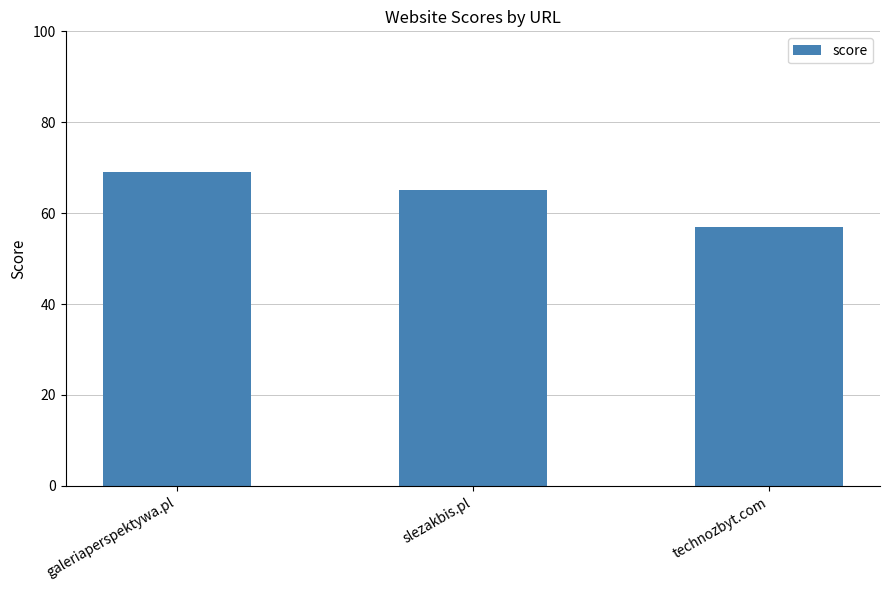

What is the label of the 3rd bar from the left?

technozbyt.com